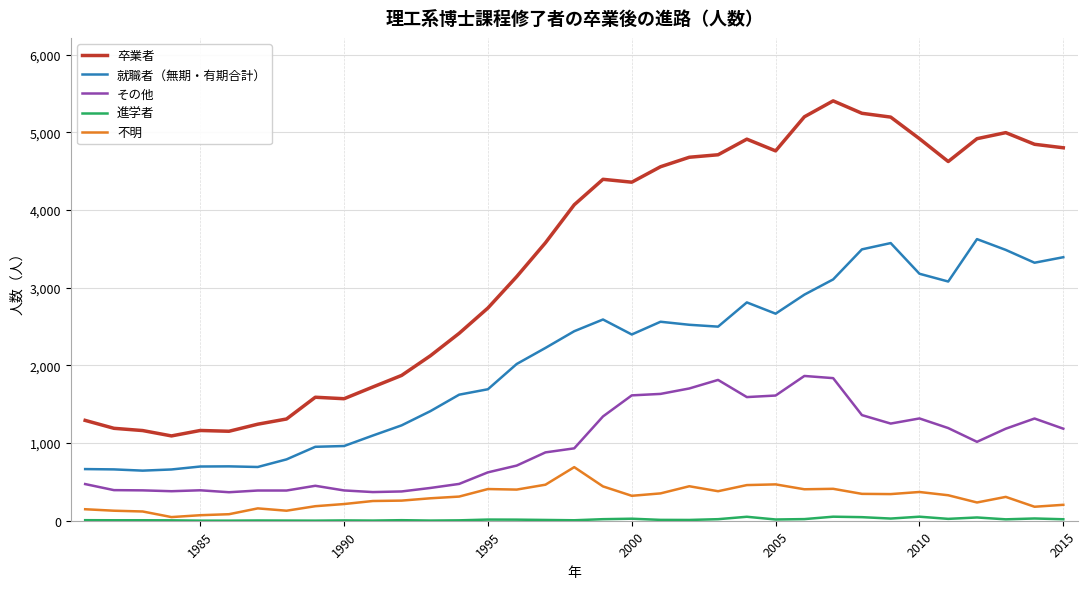

Which series has the largest total across all categories?

卒業者